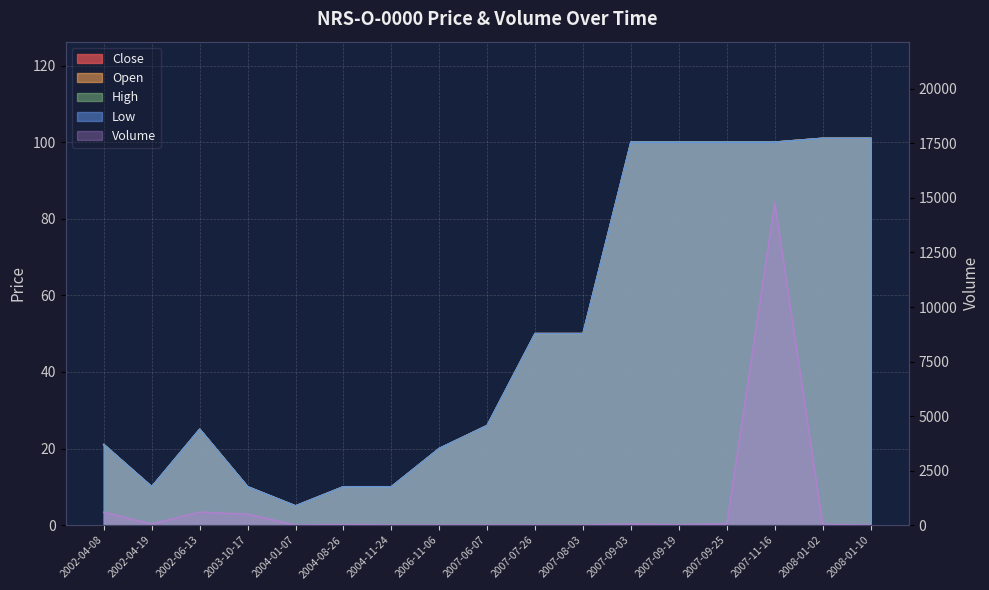

Rank the series at 2007-09-25 from lowest to highest value.

Volume, Close, Open, High, Low